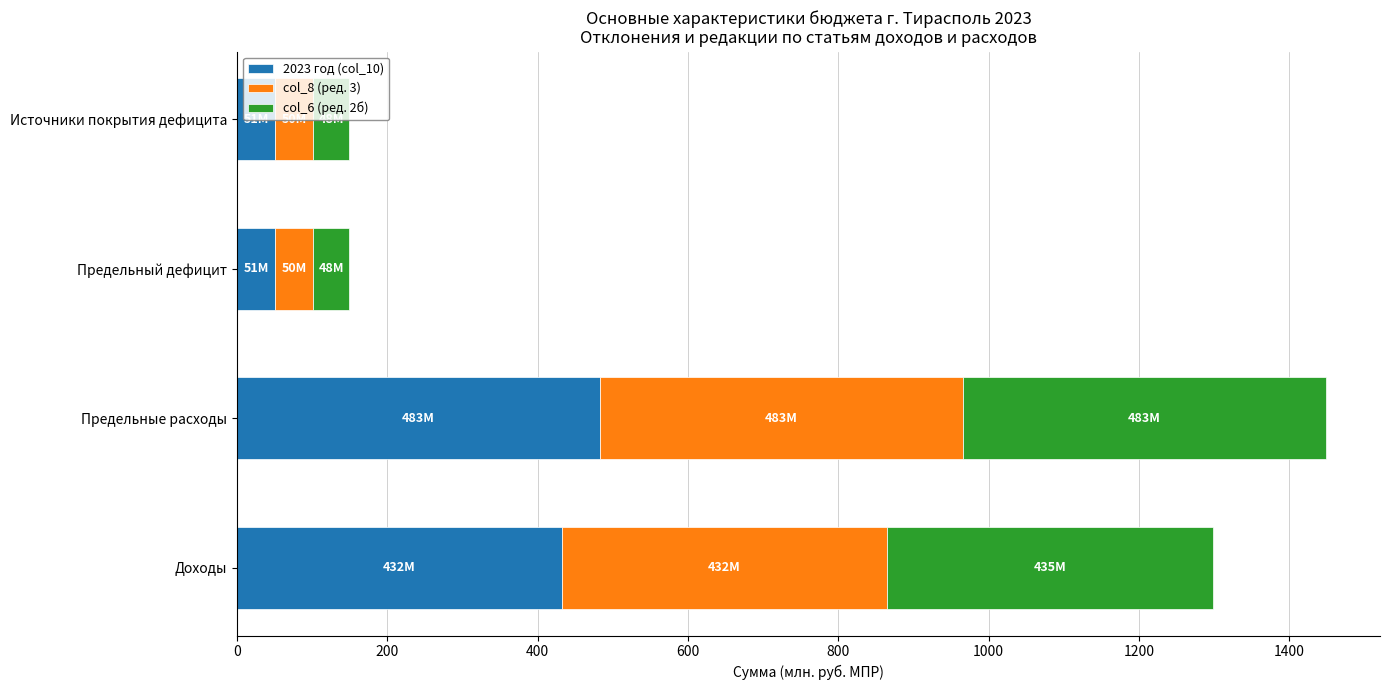

What is the lowest value of the 2023 год (col_10) series?

50.8